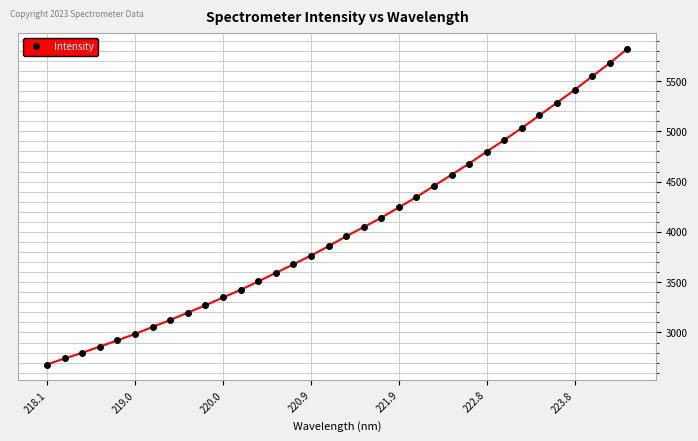

What is the value of the 34th point from the left?

5820.5